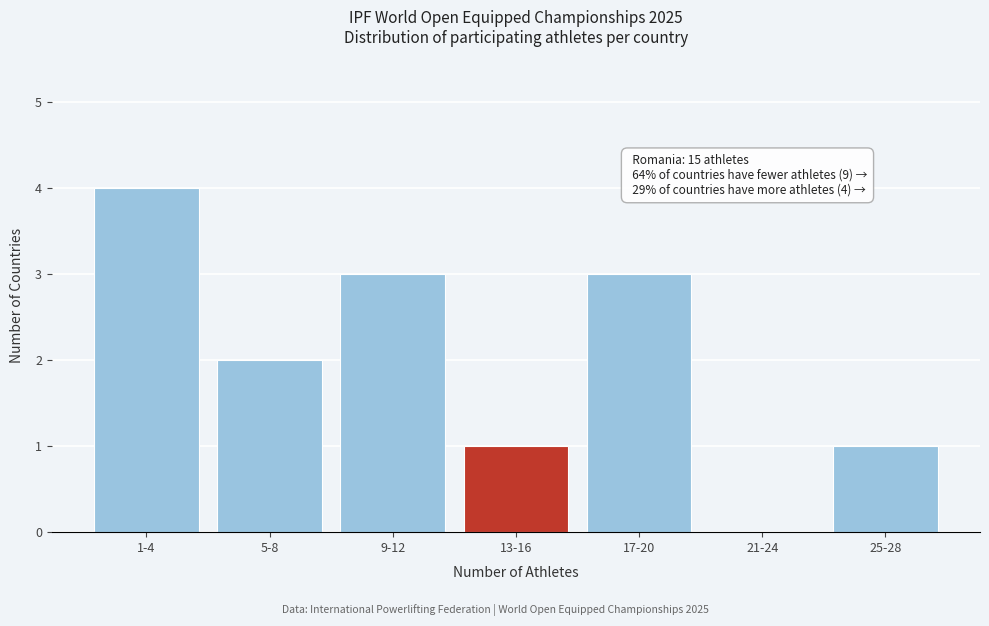

Reading left to right, extract all data points from this chart.

1-4=4	5-8=2	9-12=3	13-16=1	17-20=3	21-24=0	25-28=1